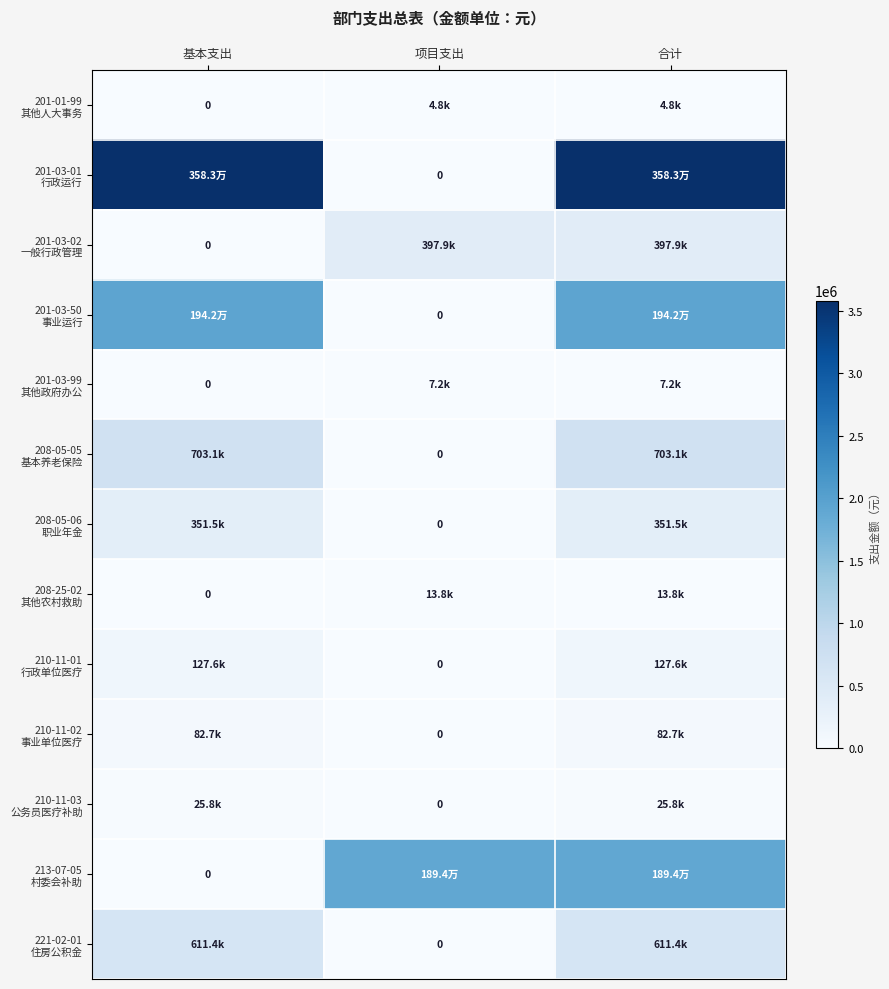

True or false: 201-03-02 一般行政管理 has a value of 202228.4 at 项目支出.

False